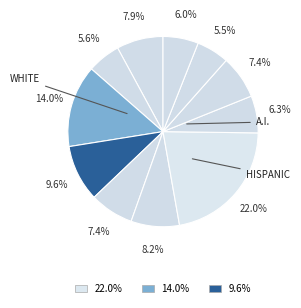

How many slices are in this pie chart?

11